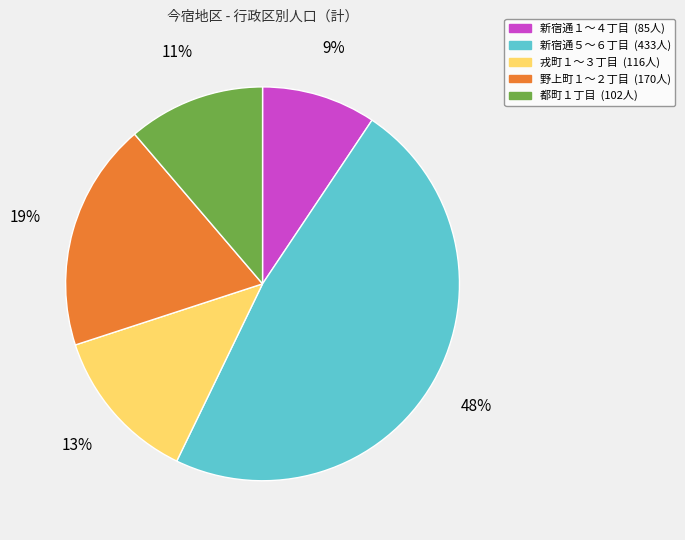

Count the number of slices in the pie.

5